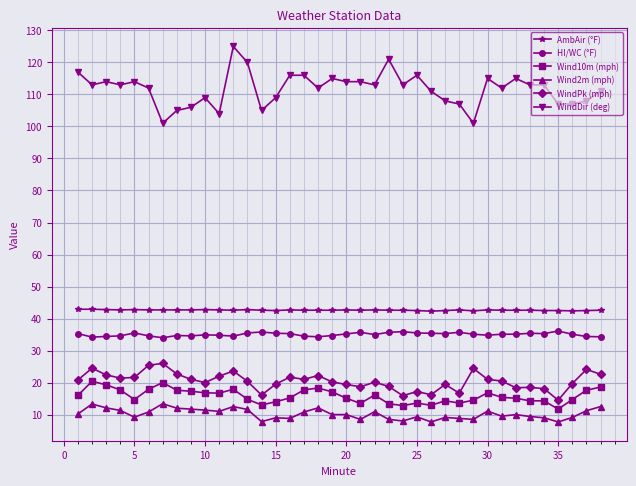

True or false: Wind2m (mph) and AmbAir (°F) intersect in this chart.

False